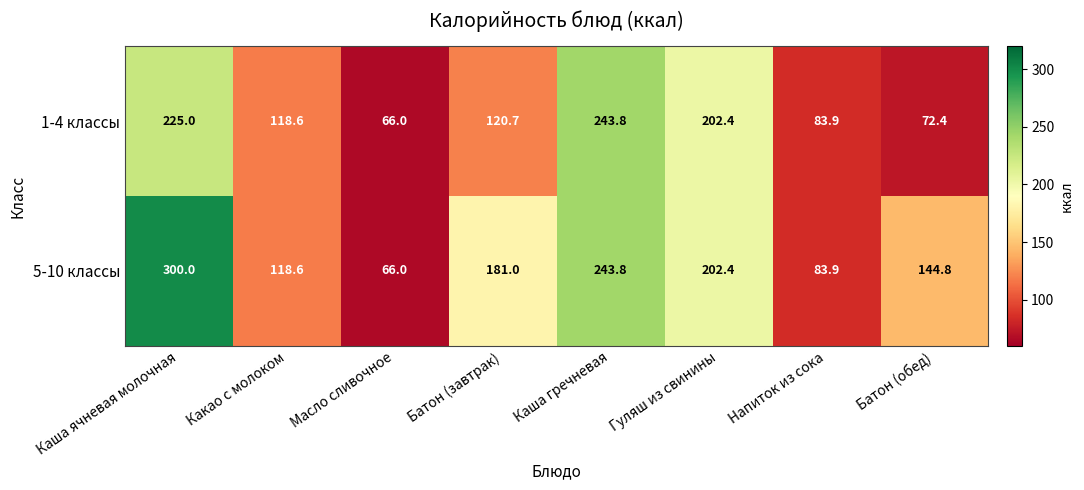

Which series changed the most between Какао с молоком and Батон (обед)?

1-4 классы